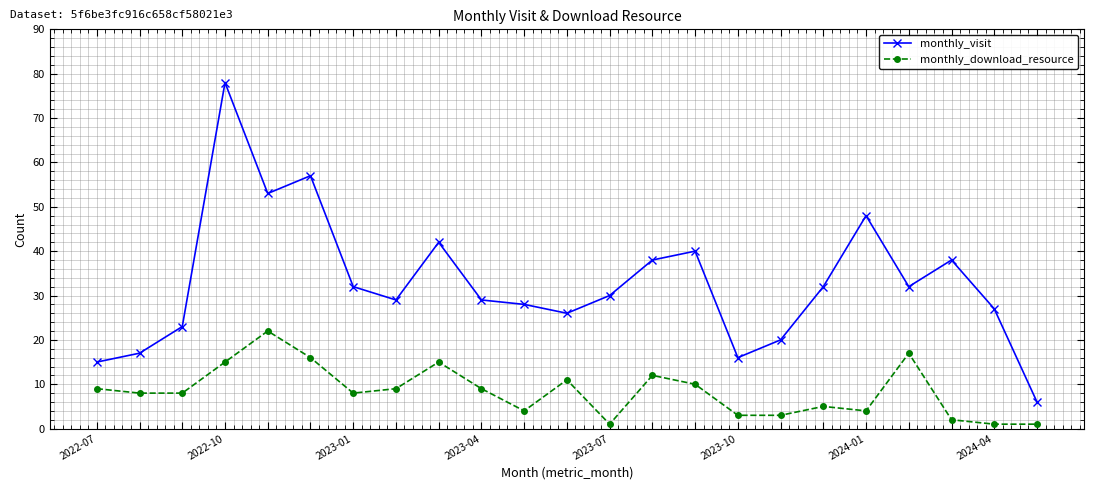

Rank the series by their maximum value, from lowest to highest.

monthly_download_resource, monthly_visit